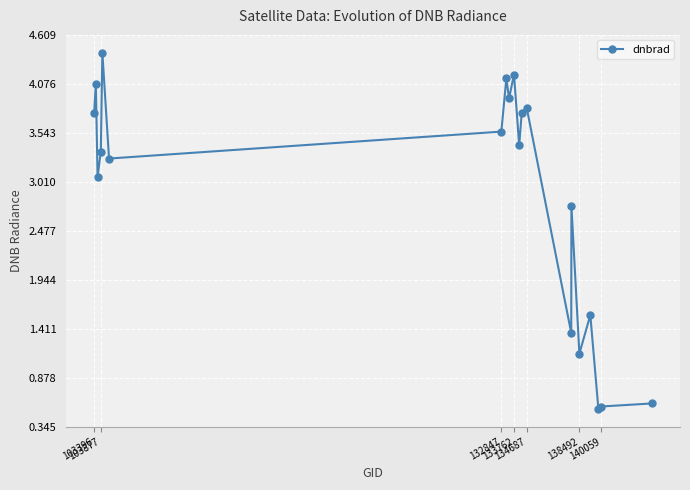

How many points are lower than both their immediate neighbors (excluding endpoints)?

7